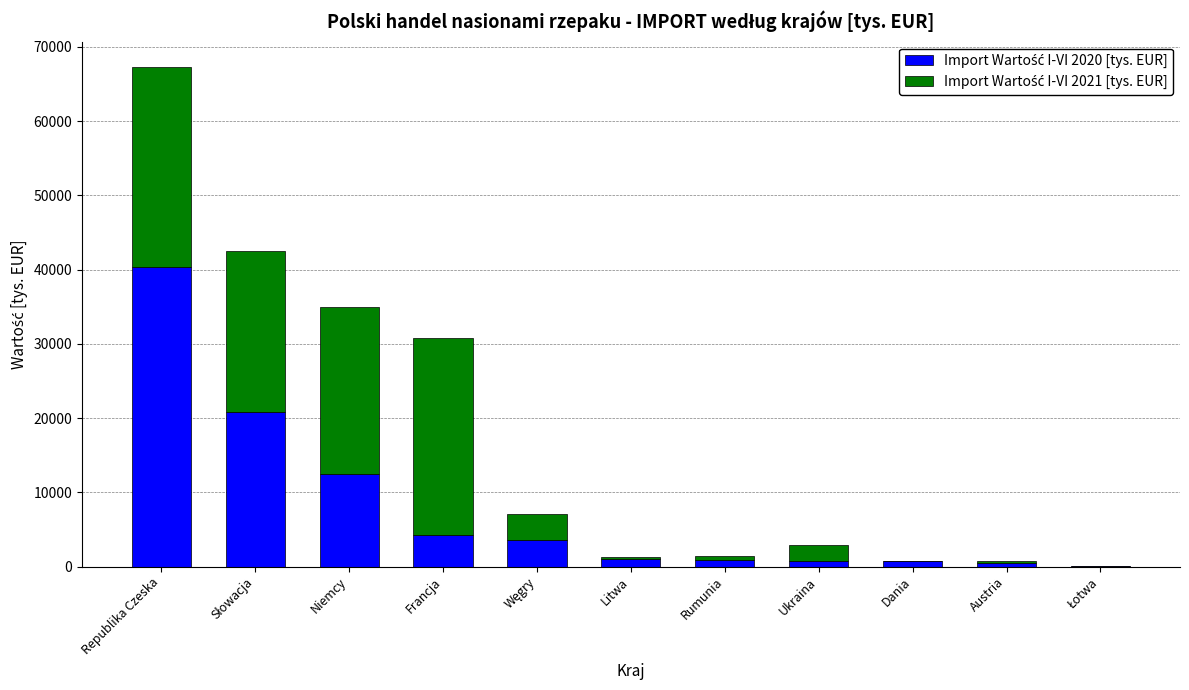

At which category is the sum across all series the highest?

Republika Czeska